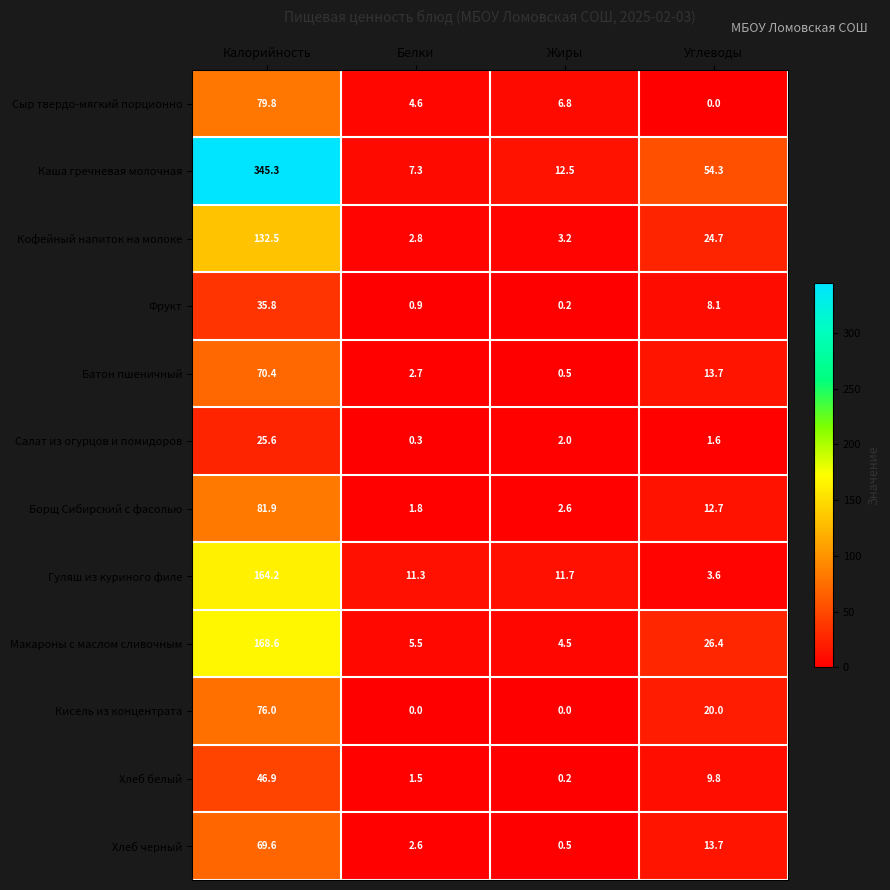

At which category is the sum across all series the highest?

Калорийность